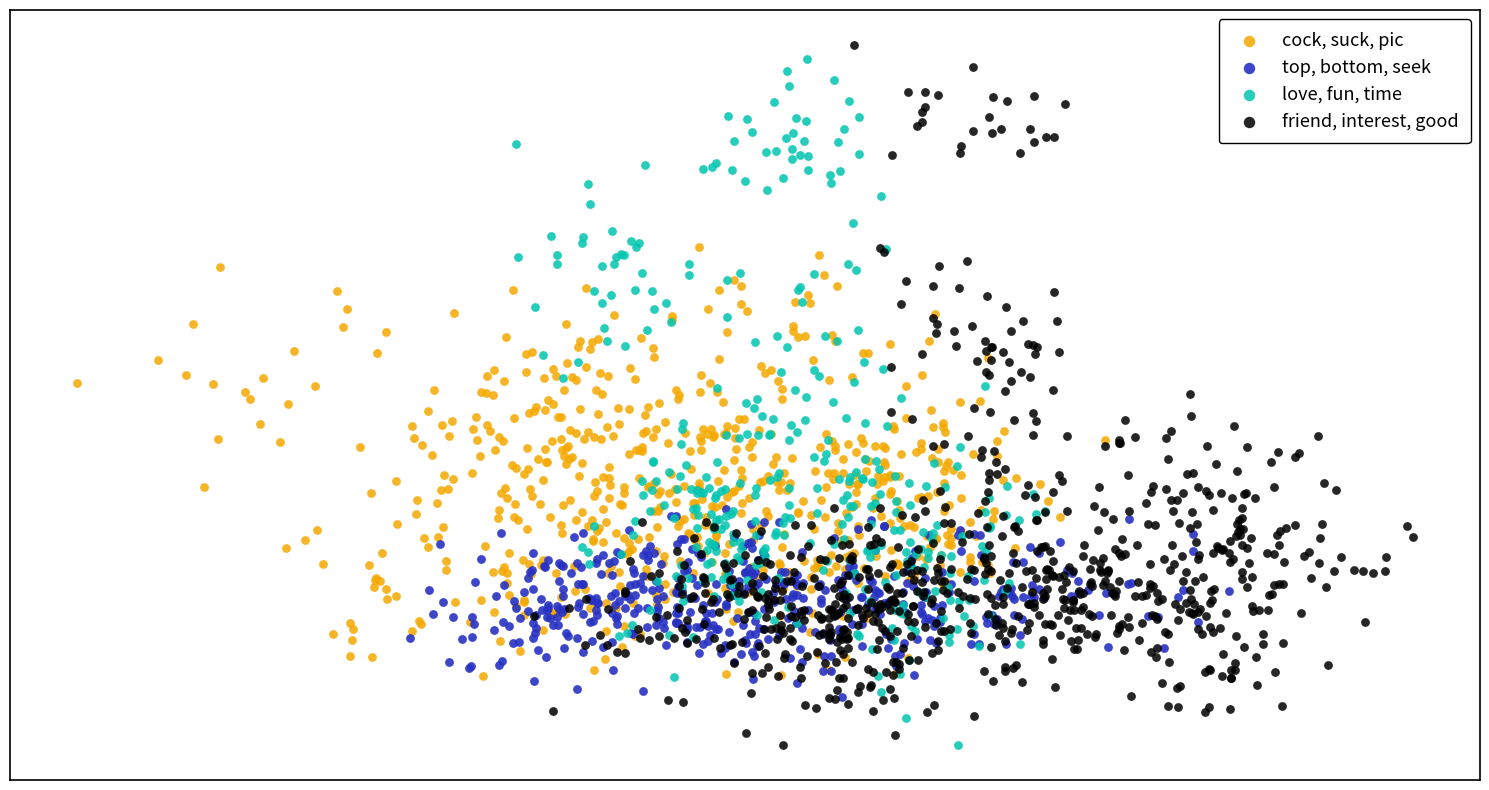

What are all the series names shown in the legend?

cock, suck, pic, top, bottom, seek, love, fun, time, friend, interest, good